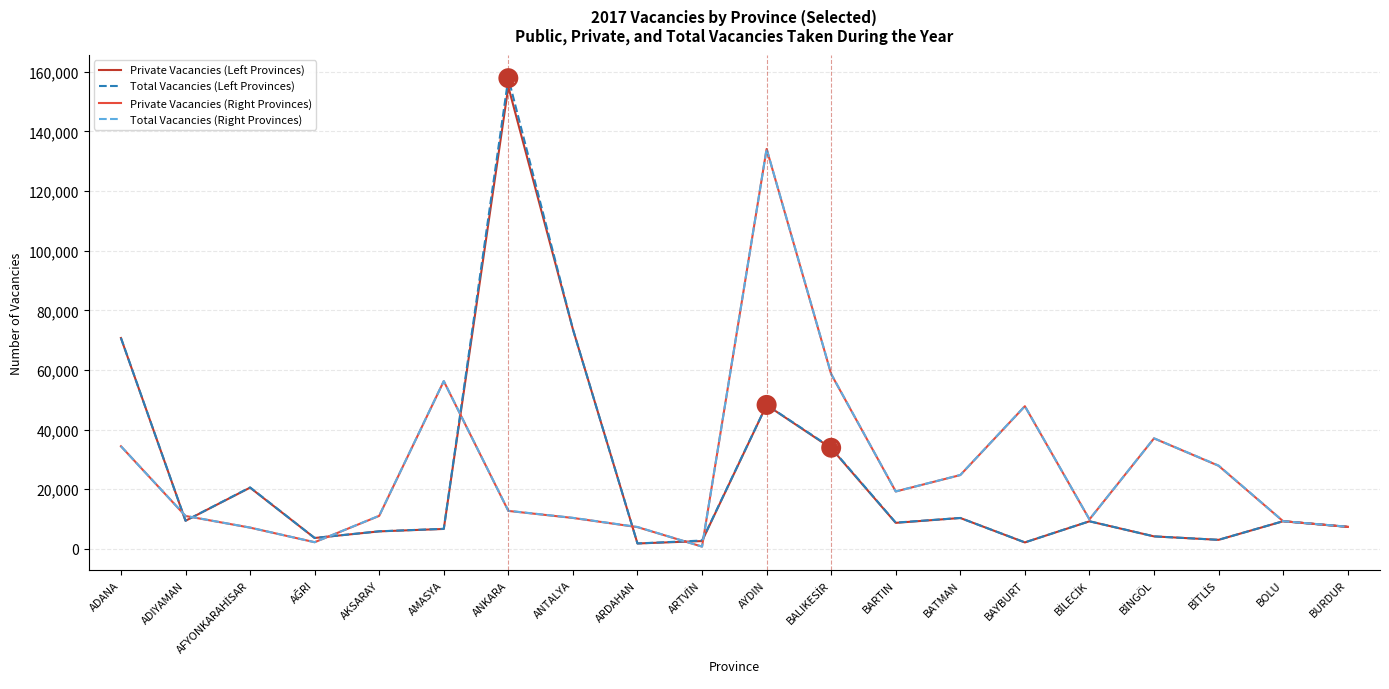

Is it true that Total Vacancies (Right Provinces) equals 11067 at AKSARAY?

True